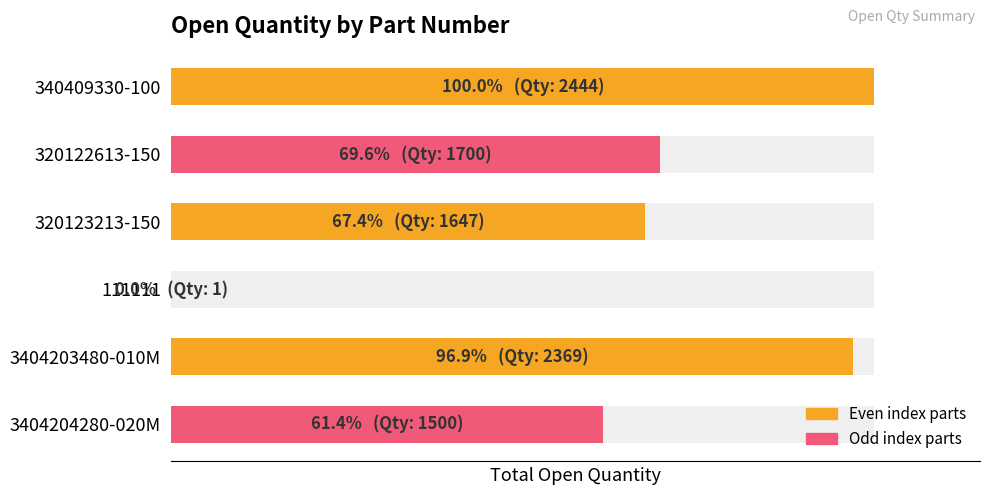

What is the change in value from 320123213-150 to 3404203480-010M?

+722